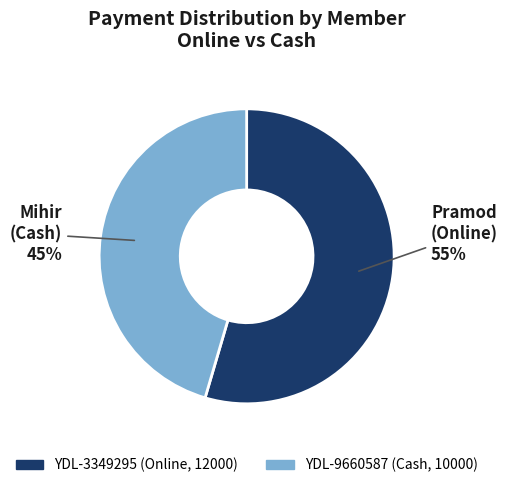

The YDL-3349295 slice represents 99% of the pie. True or false?

False